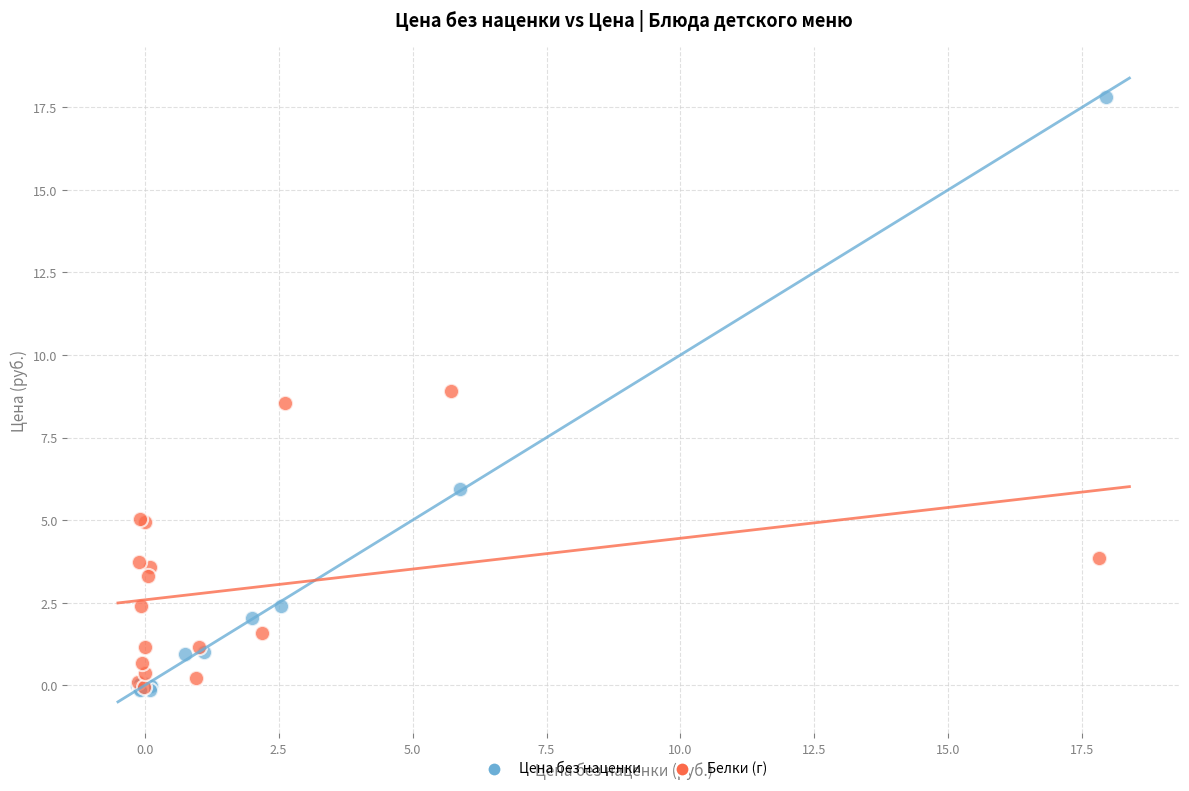

Which series has the largest Y range (max minus min)?

Цена без наценки